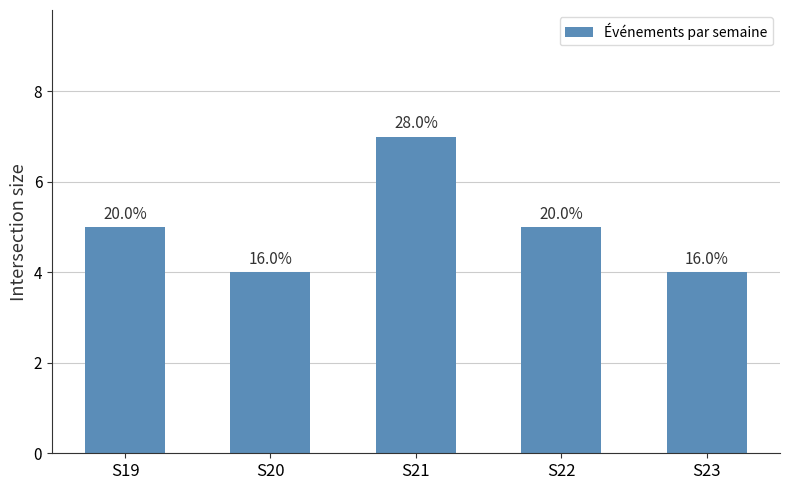

Does the chart contain any negative values?

No